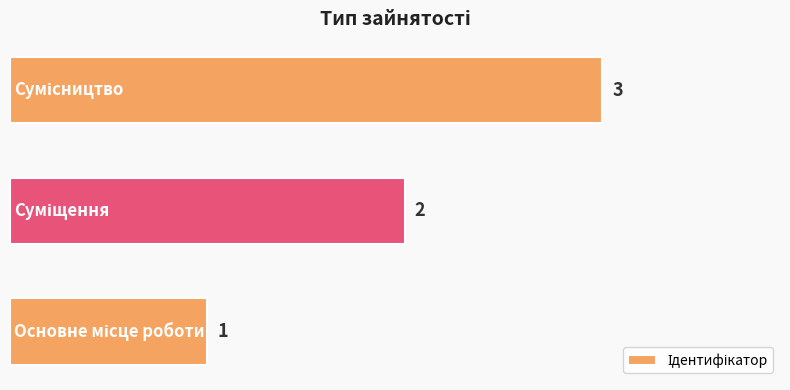

Are the bars grouped side by side (vs. stacked)?

No